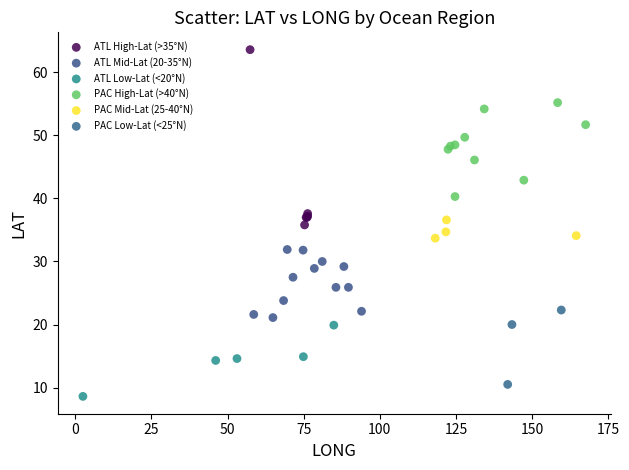

Which series contains the highest Y value?

ATL High-Lat (>35°N)